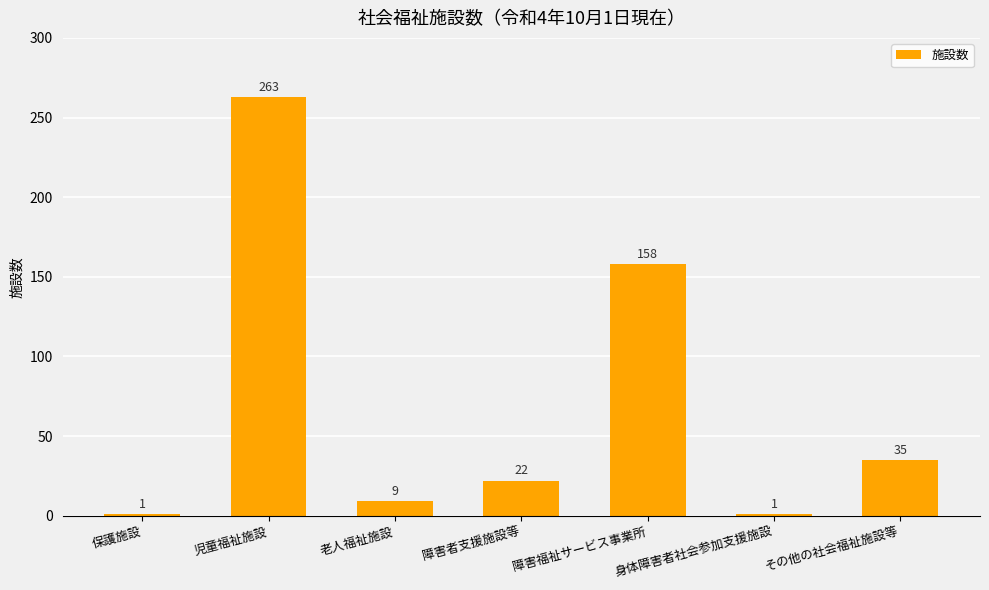

What is the change in value from 障害者支援施設等 to 障害福祉サービス事業所?

+136